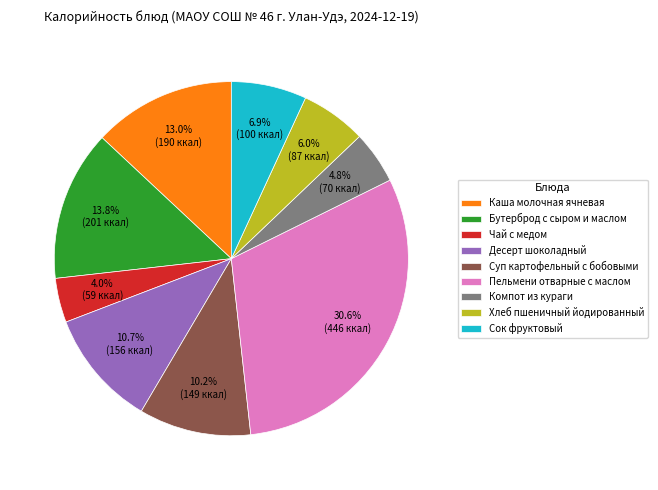

To the nearest percent, what portion does Десерт шоколадный represent?

11%